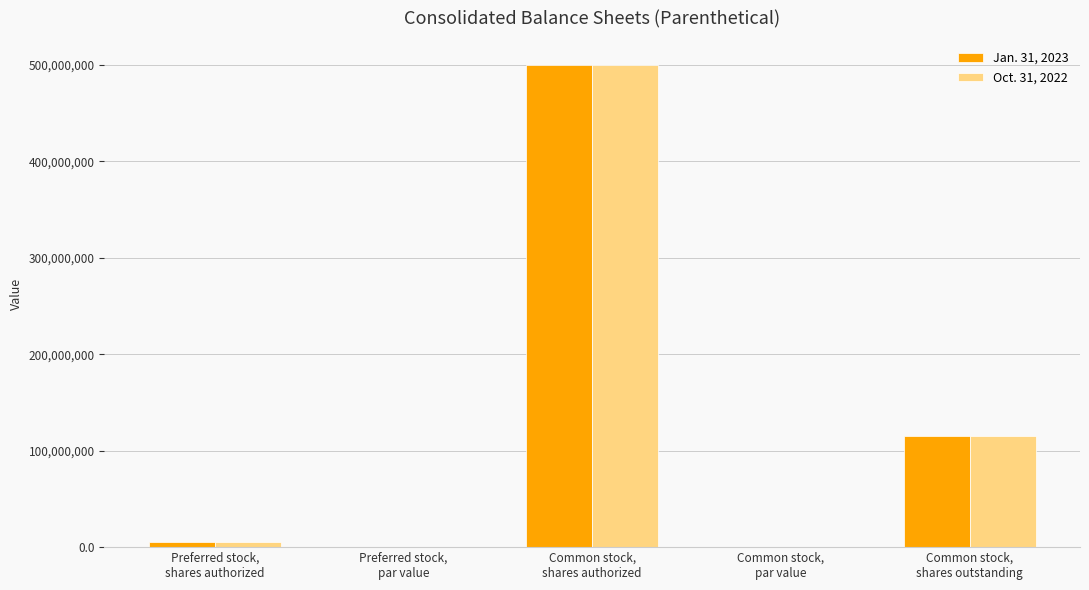

Read the Jan. 31, 2023 value at Preferred stock,
shares authorized.

5000000.0